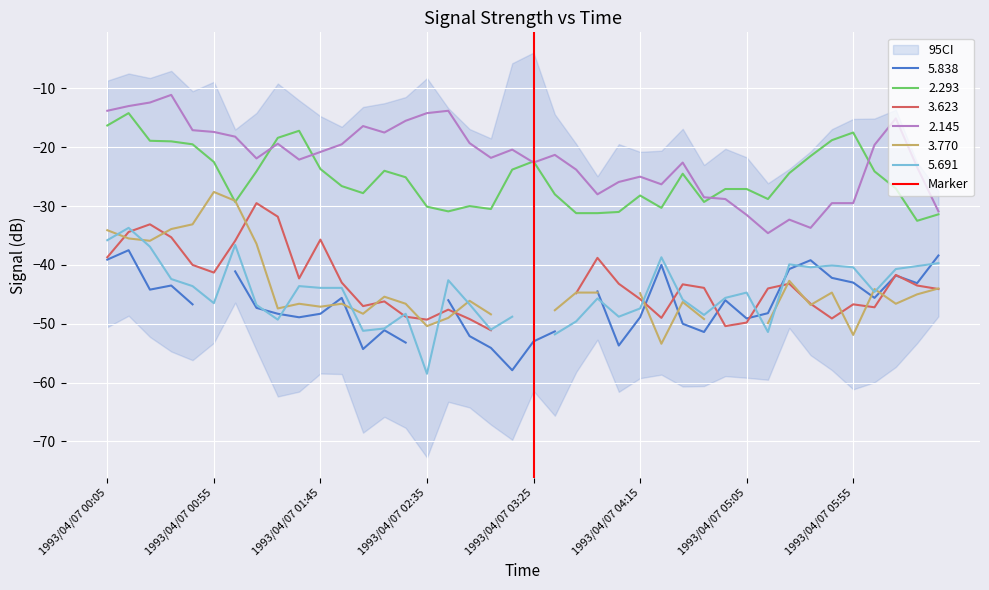

The 2.293 series shows -40.6 at 1993/04/07 02:35. True or false?

False